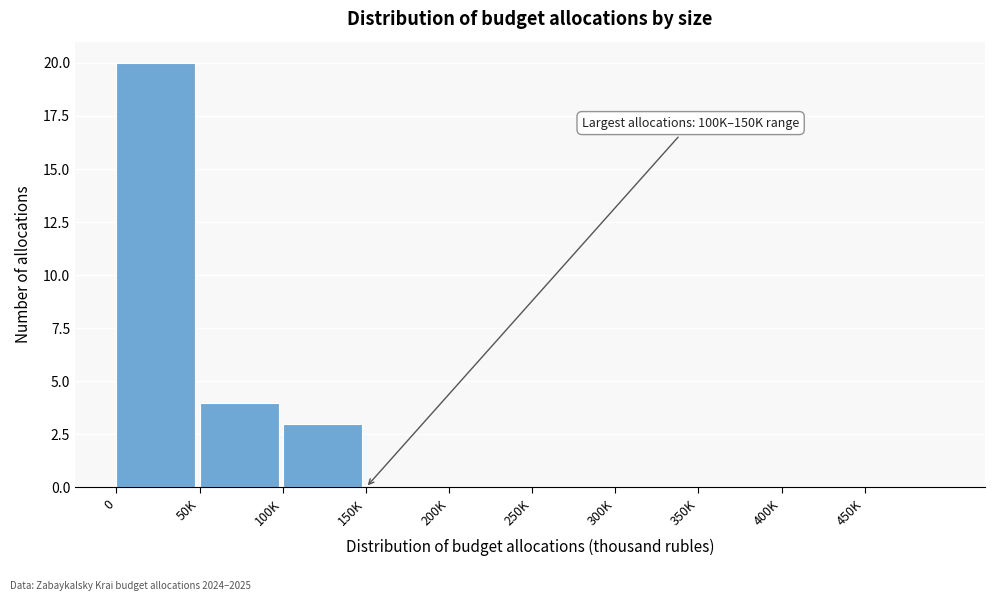

Reading right to left, extract all data points from this chart.

450K=0	400K=0	350K=0	300K=0	250K=0	200K=0	150K=0	100K=3	50K=4	0=20